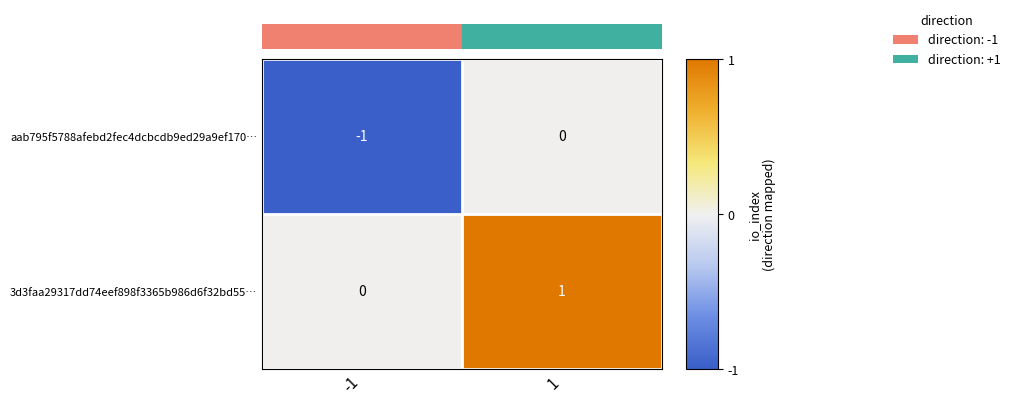

Reading left to right, transcribe all the data shown in this chart.

aab795f5788afebd2fec4dcbcdb9ed29a9ef170…: -1	0
3d3faa29317dd74eef898f3365b986d6f32bd55…: 0	1